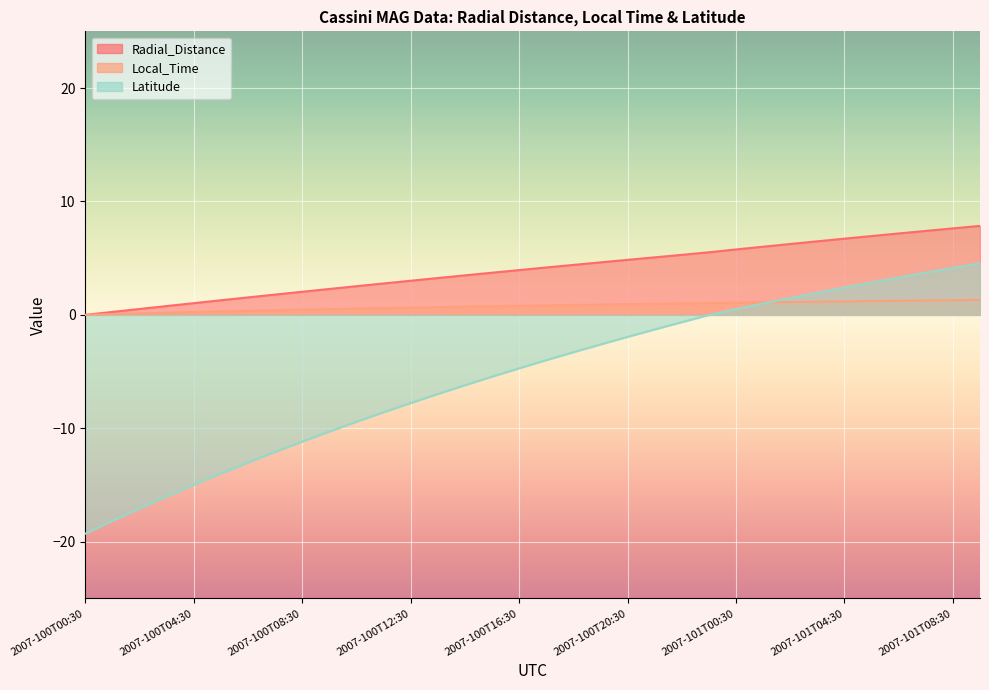

Is it true that Local_Time equals 0.2 at 2007-100T18:30?

False